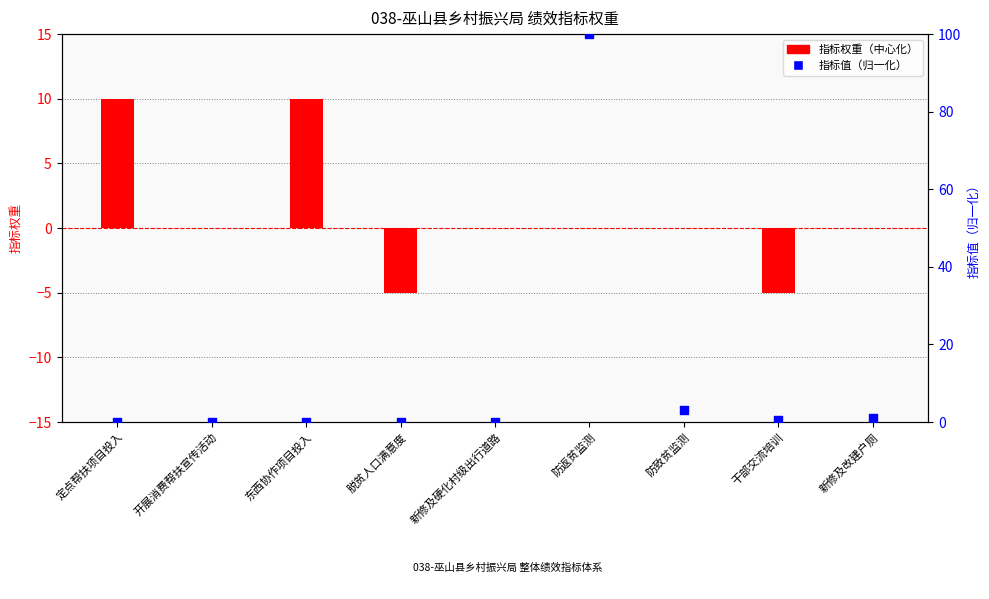

Which series has the largest Y range (max minus min)?

指标值（归一化）